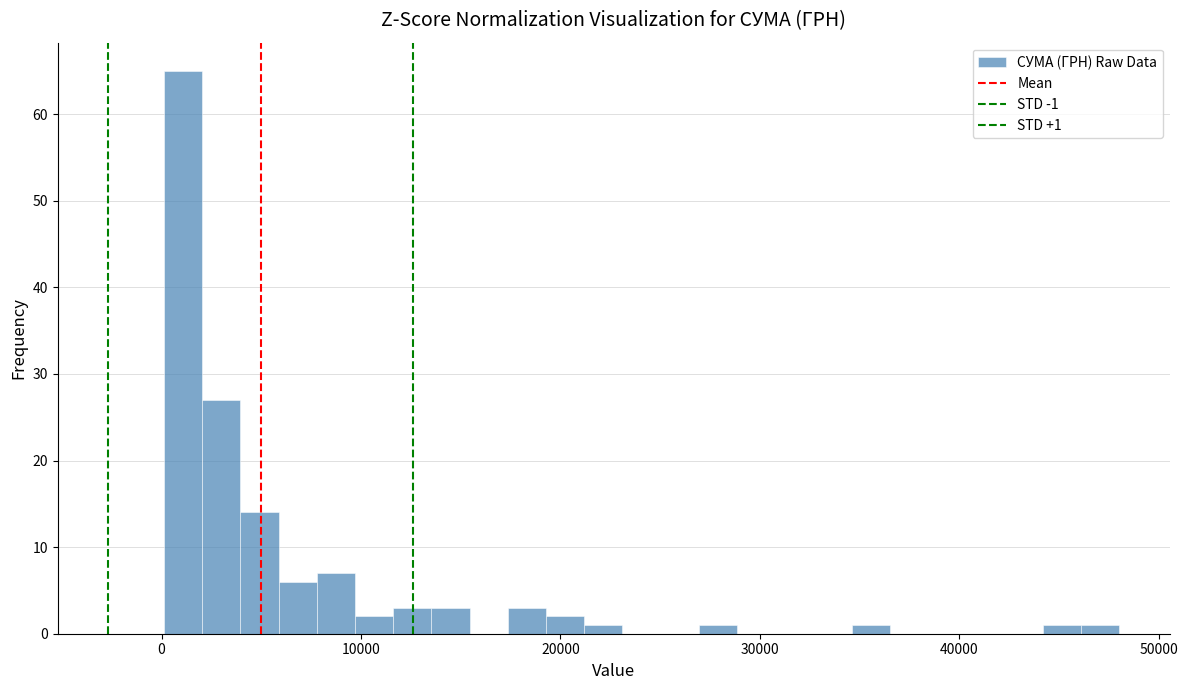

Around what value on the x-axis is the tallest bar? Give the approximate position of its centre, as read against the axis.

1000